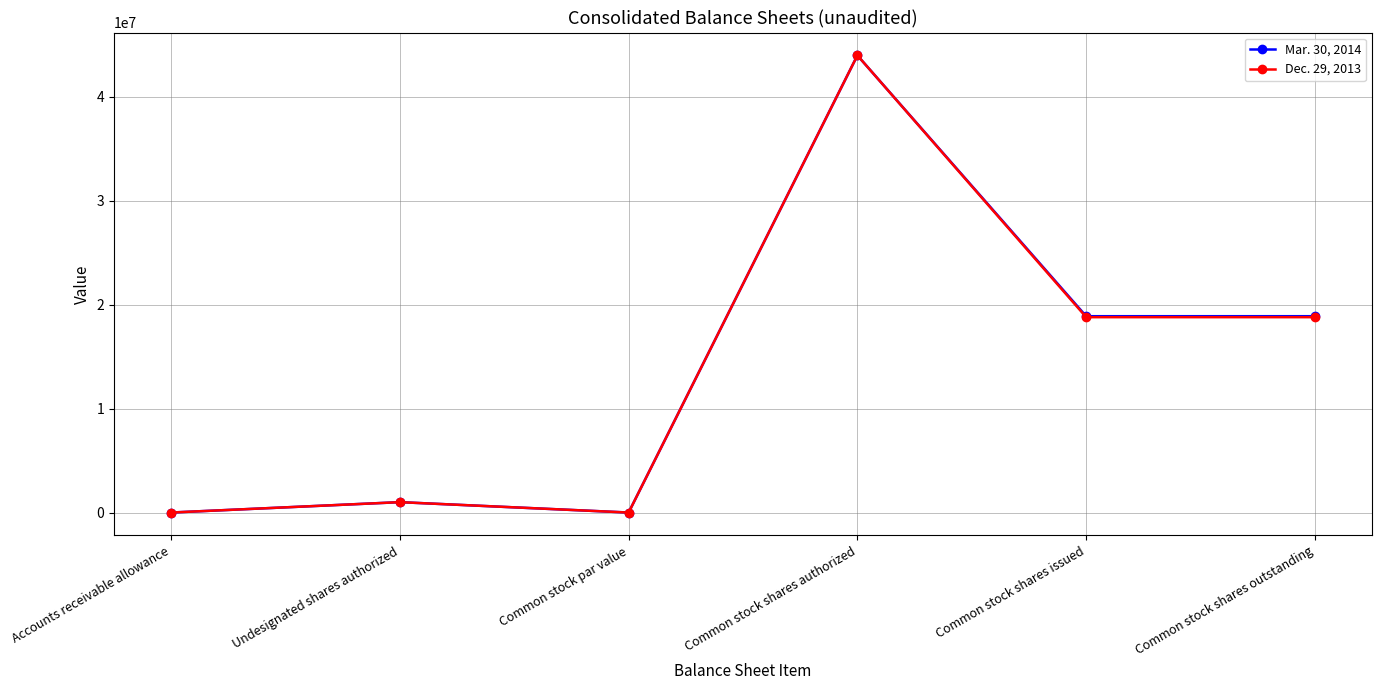

What is the maximum value shown in the chart?

44000000